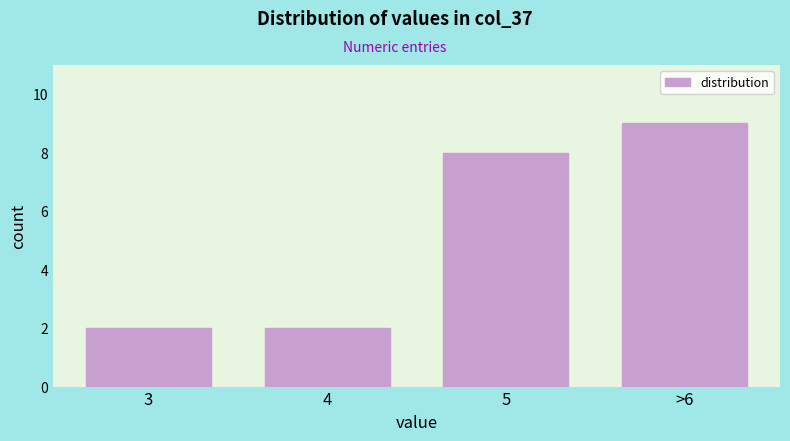

Reading left to right, extract all data points from this chart.

2	2	8	9